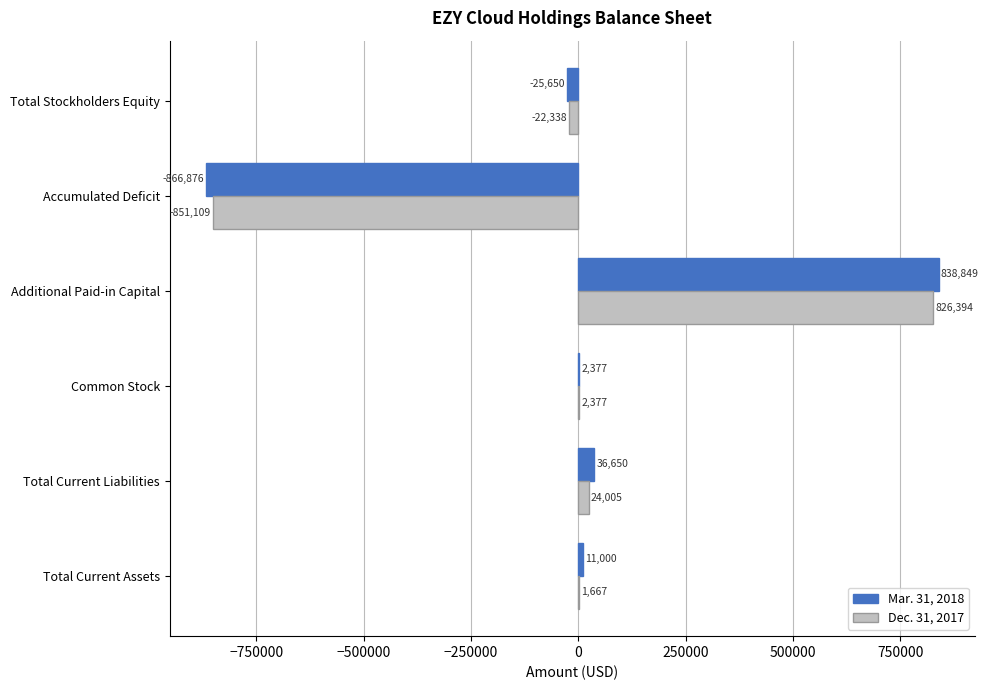

The value of Dec. 31, 2017 at Additional Paid-in Capital is 1206627. True or false?

False